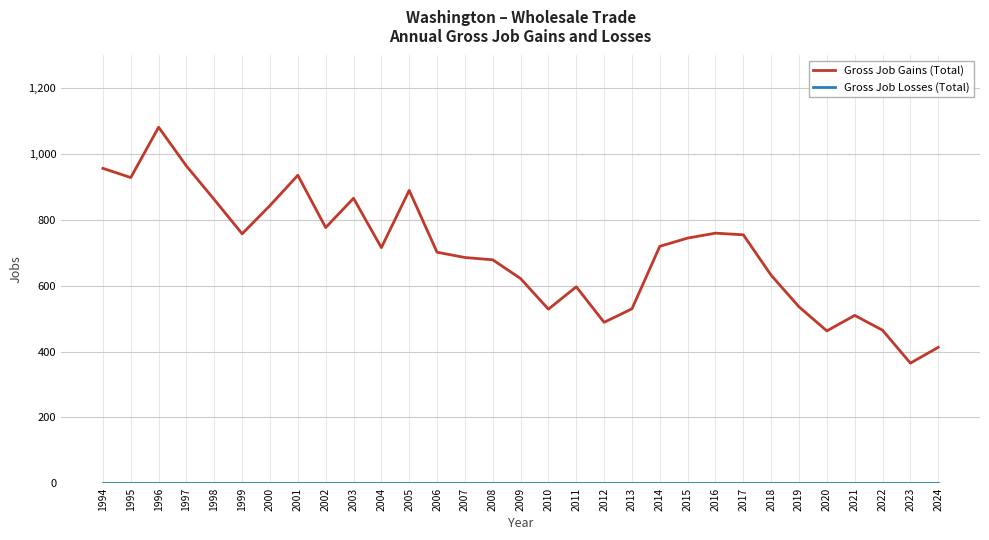

What is the greatest value displayed?

1082